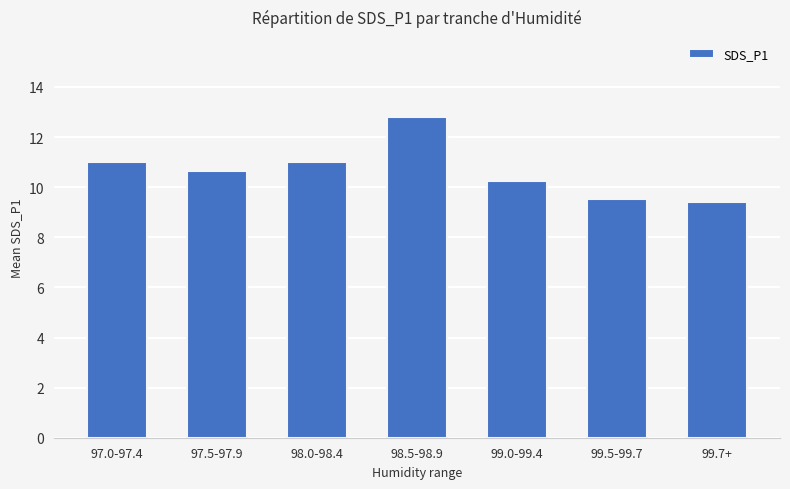

What is the minimum value shown in the chart?

9.4